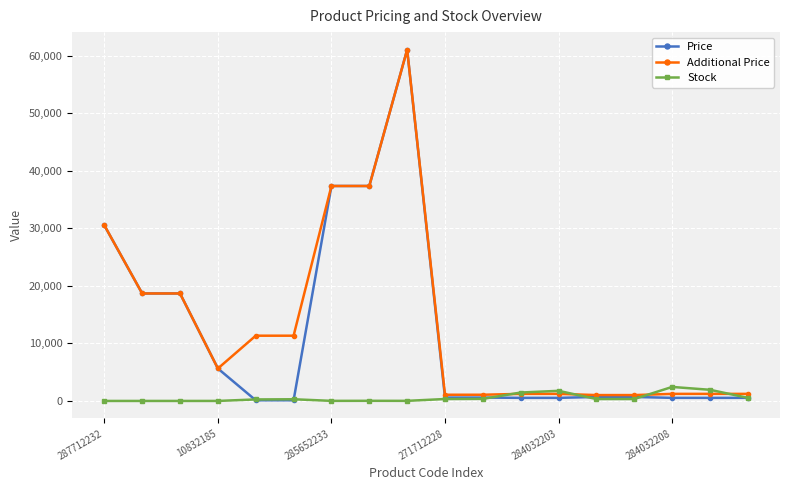

At how many categories does at least one series exceed 21338?

4